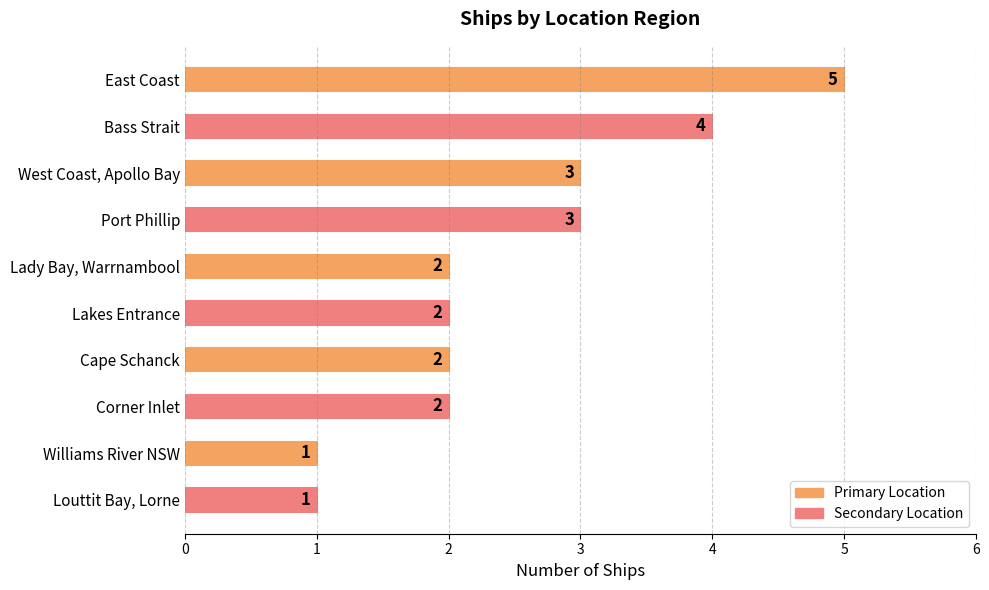

What is the greatest value displayed?

5